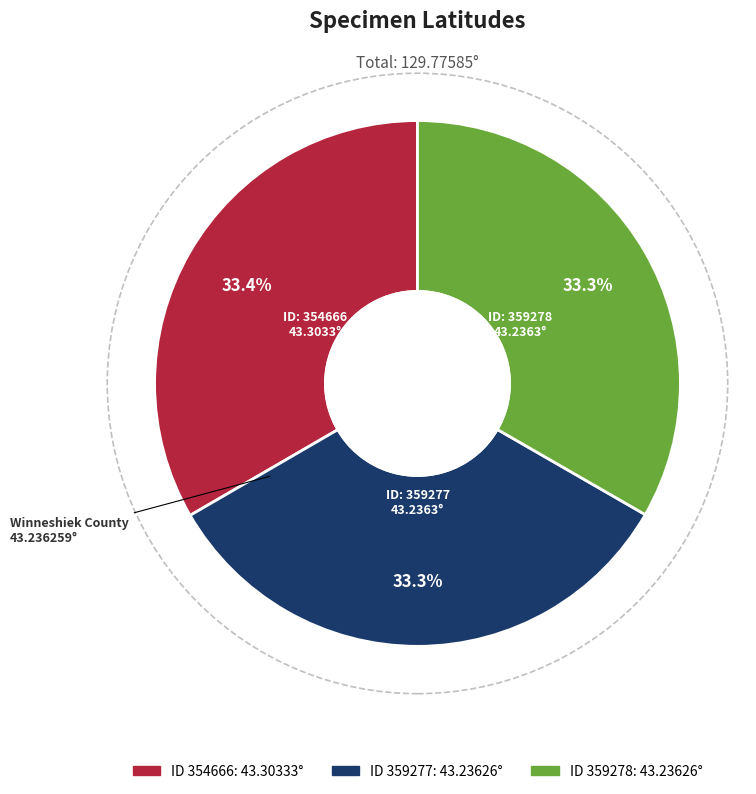

Does any single category account for the majority?

No